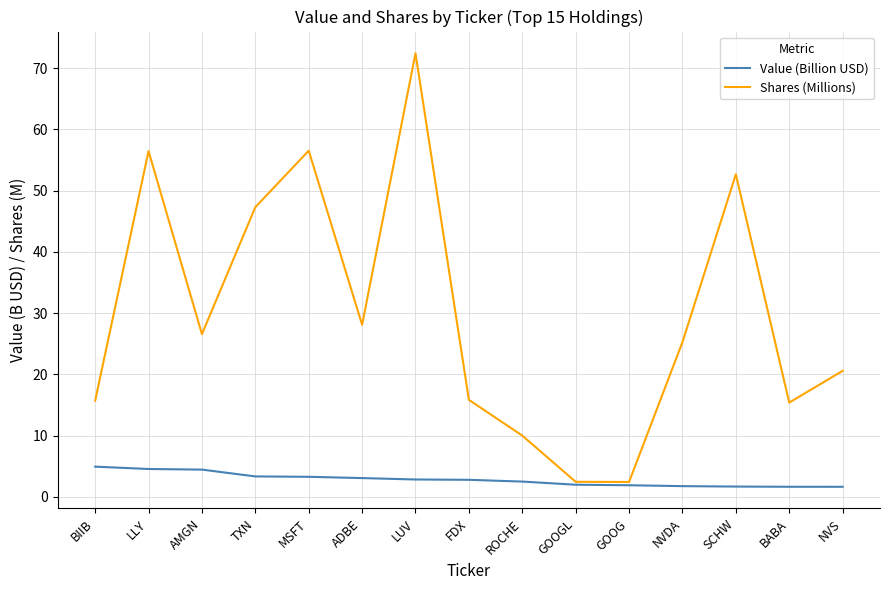

Which series has the widest spread of values?

Shares (Millions)